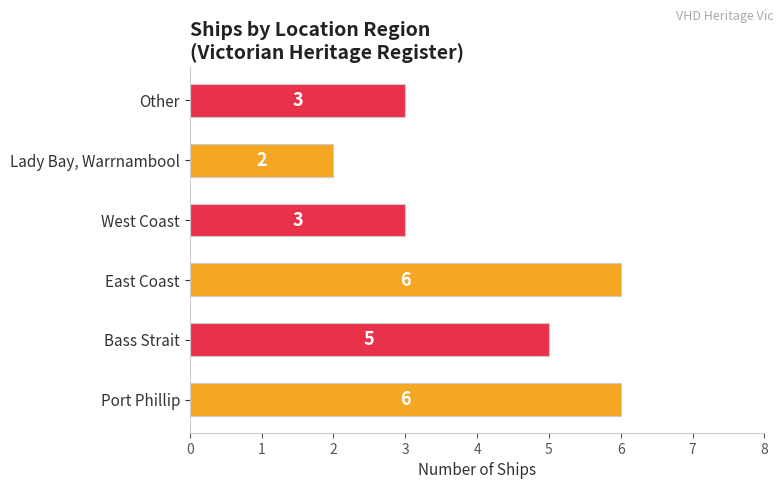

What is the approximate value at Port Phillip?

6